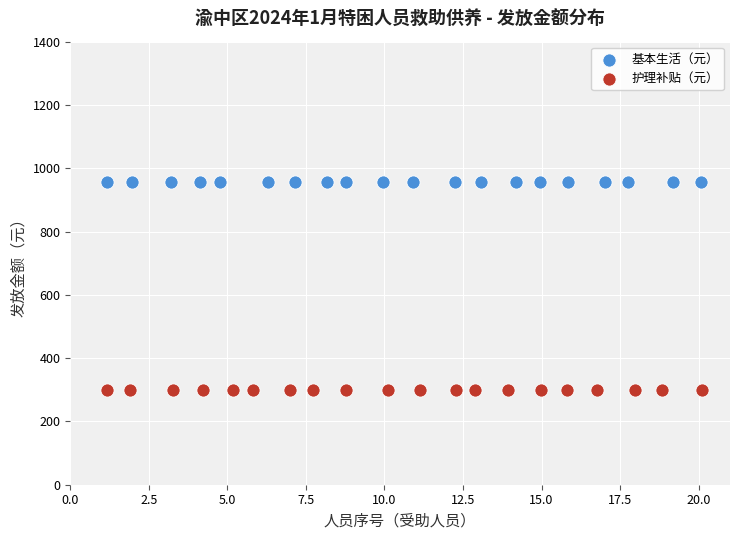

Which series contains the lowest Y value?

护理补贴（元）